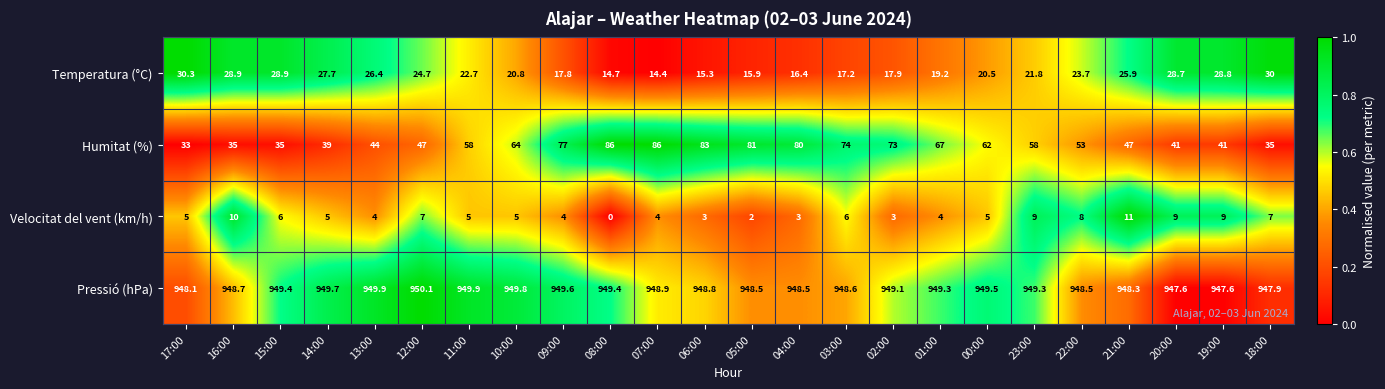

How many series are shown in this chart?

4